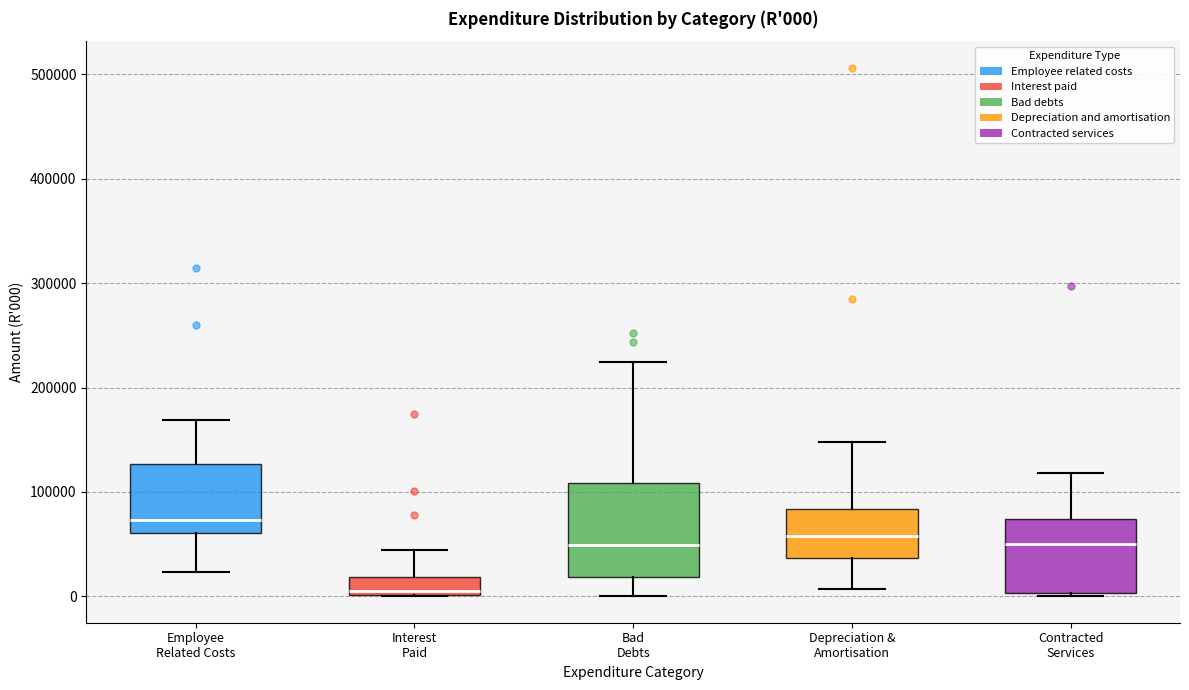

Which box has the lowest median line?

Interest Paid